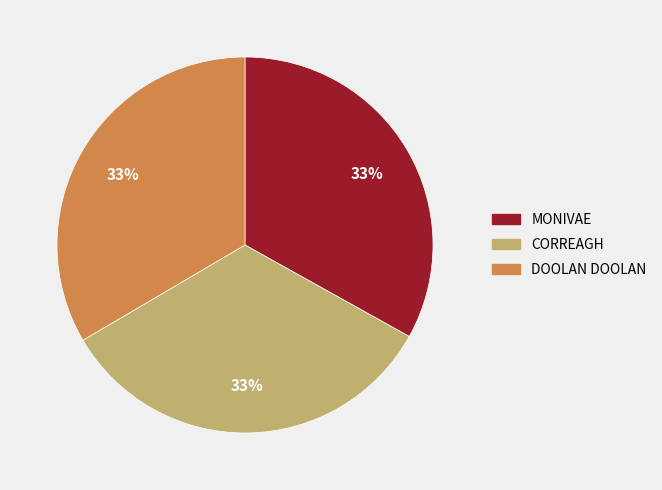

Is there a majority slice in this chart?

No